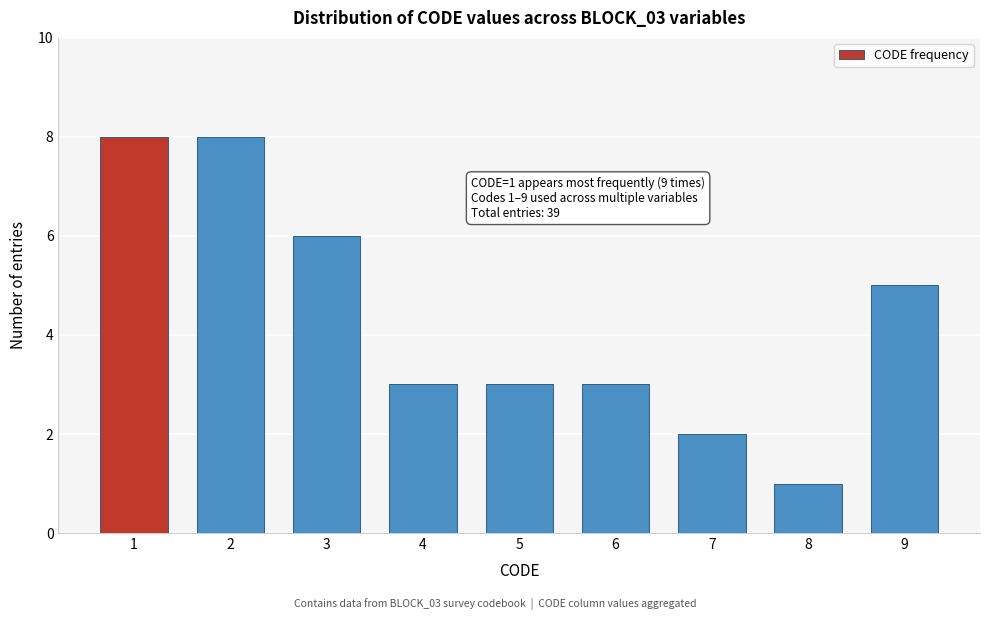

Reading left to right, list all the values displayed in this chart.

8	8	6	3	3	3	2	1	5